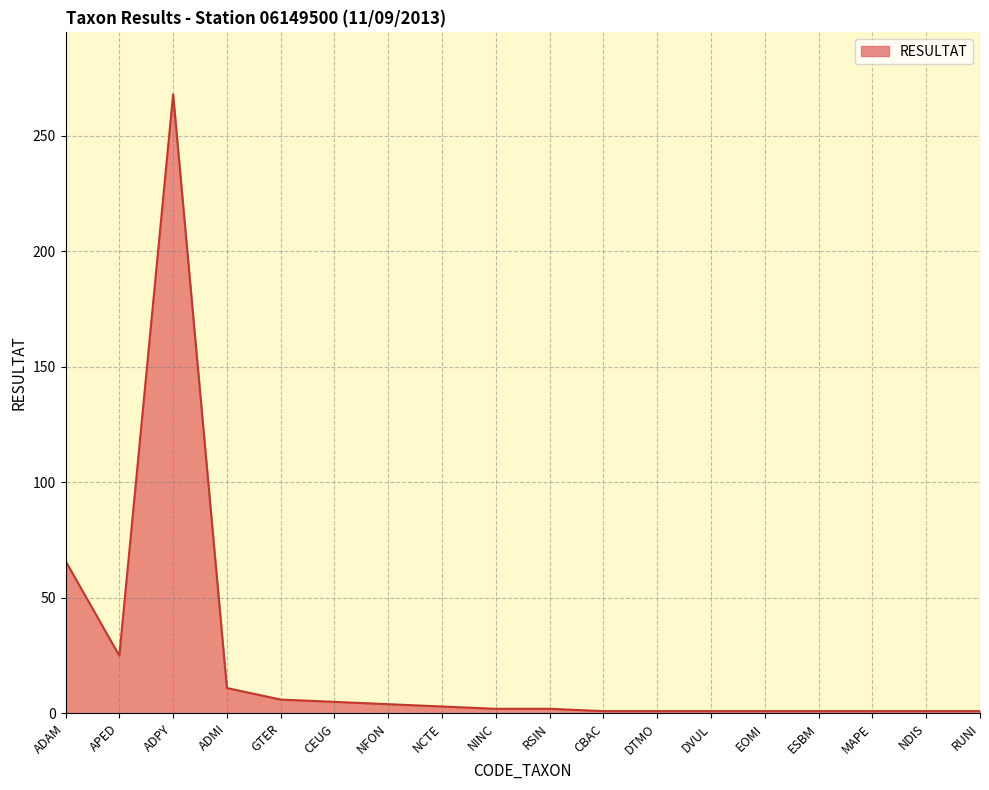

What is the maximum value shown in the chart?

268